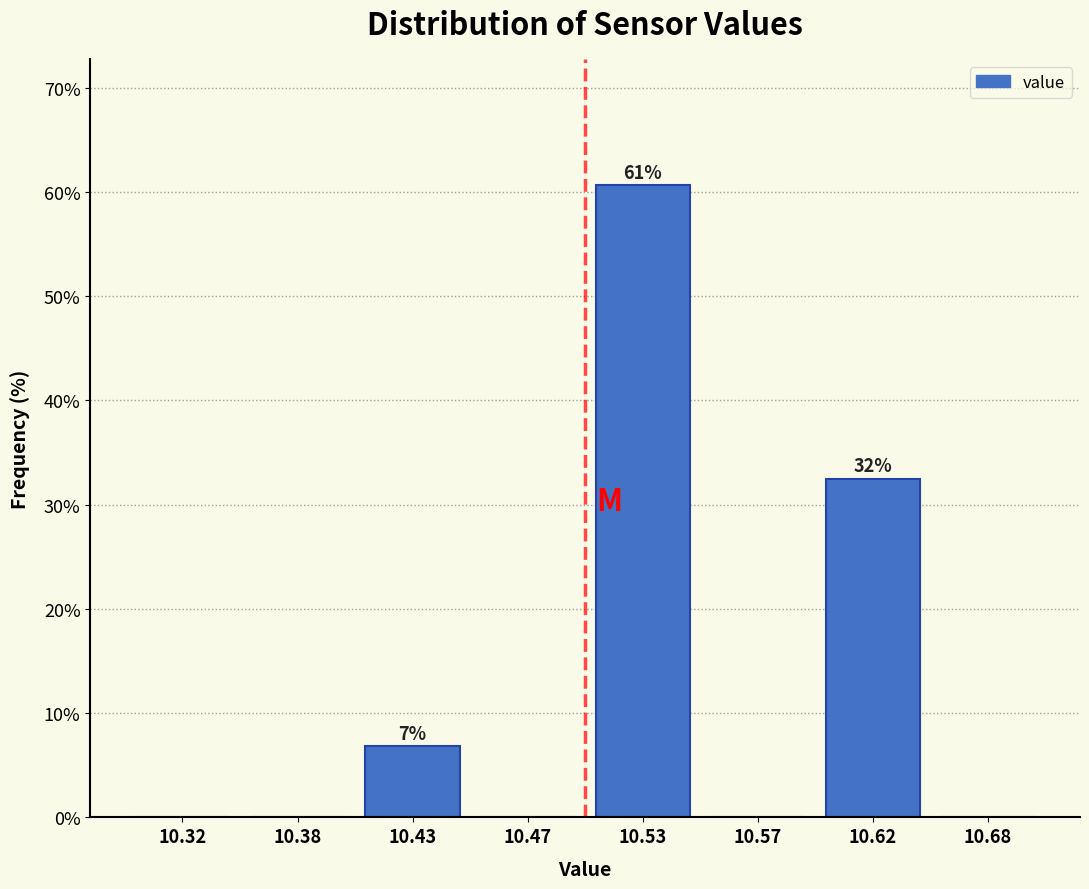

Reading left to right, what are all the values shown in this chart?

10.32=0.0	10.38=0.0	10.43=6.9	10.47=0.0	10.53=60.6	10.57=0.0	10.62=32.5	10.68=0.0